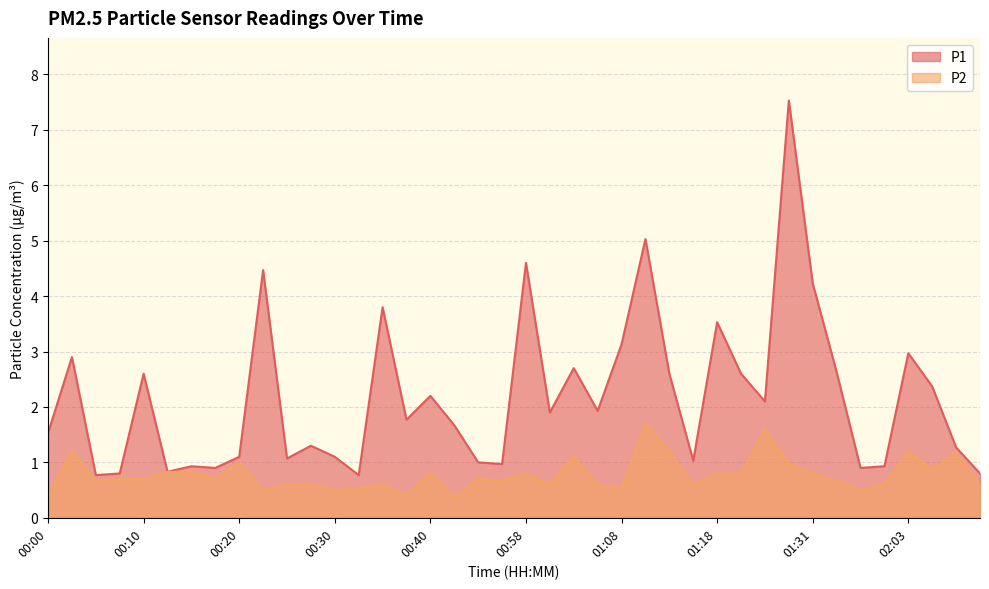

What is the sum of the P2 values at 00:28 and 02:14?

1.5